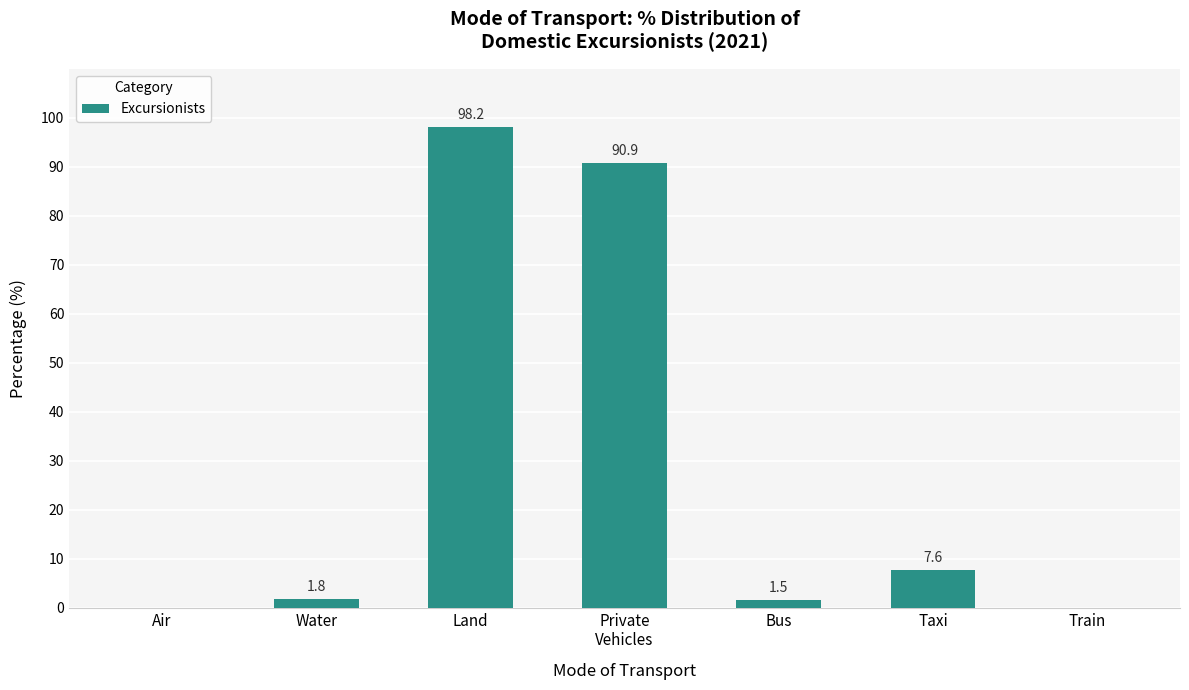

What is the difference between the values at Air and Land?

98.2